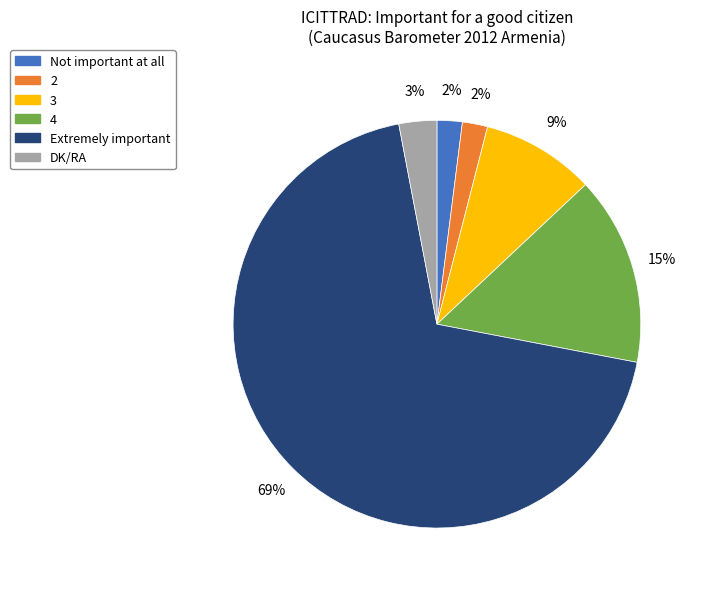

Which has a higher value, 4 or DK/RA?

4